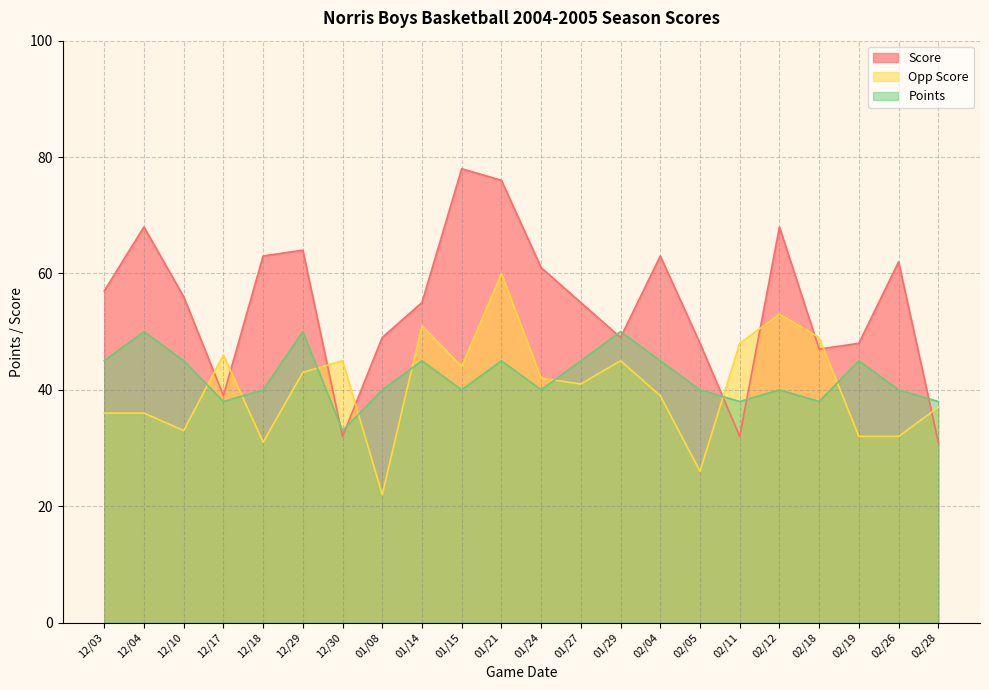

Where is Points nearest to the value 41?

12/18